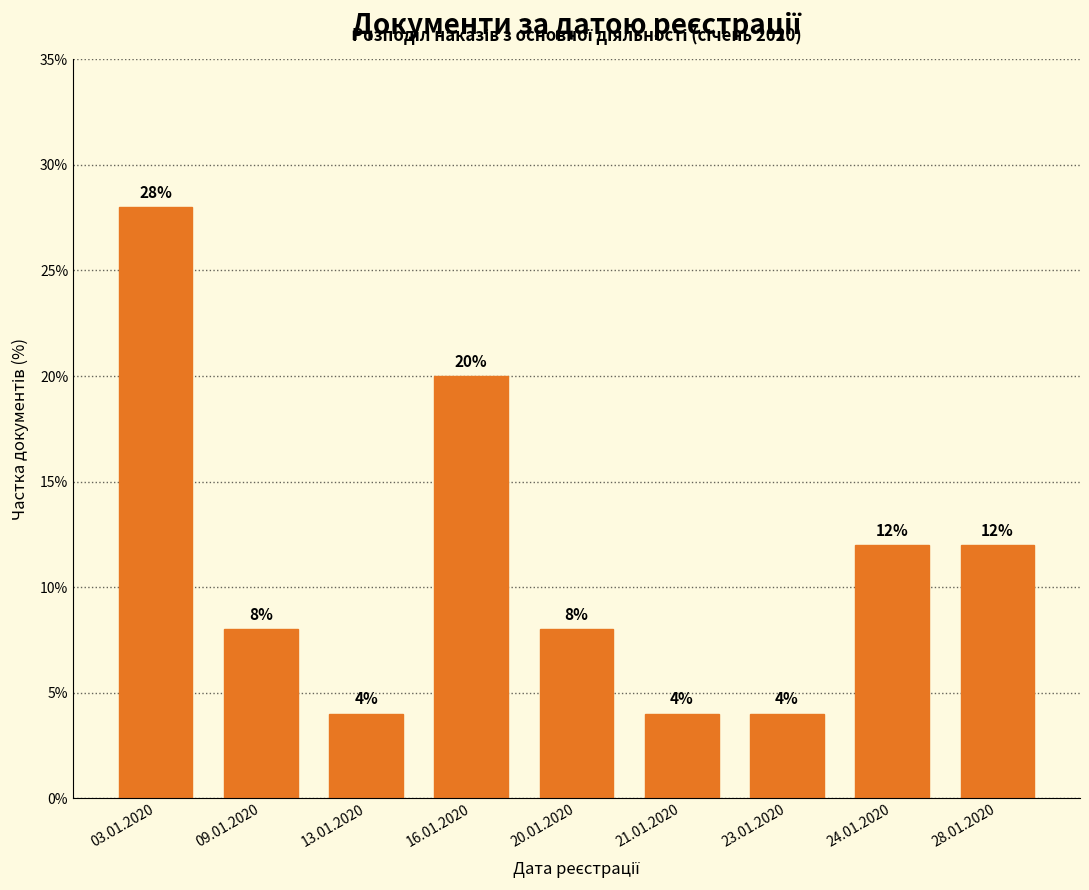

Reading right to left, extract all data points from this chart.

28.01.2020=12.0	24.01.2020=12.0	23.01.2020=4.0	21.01.2020=4.0	20.01.2020=8.0	16.01.2020=20.0	13.01.2020=4.0	09.01.2020=8.0	03.01.2020=28.0